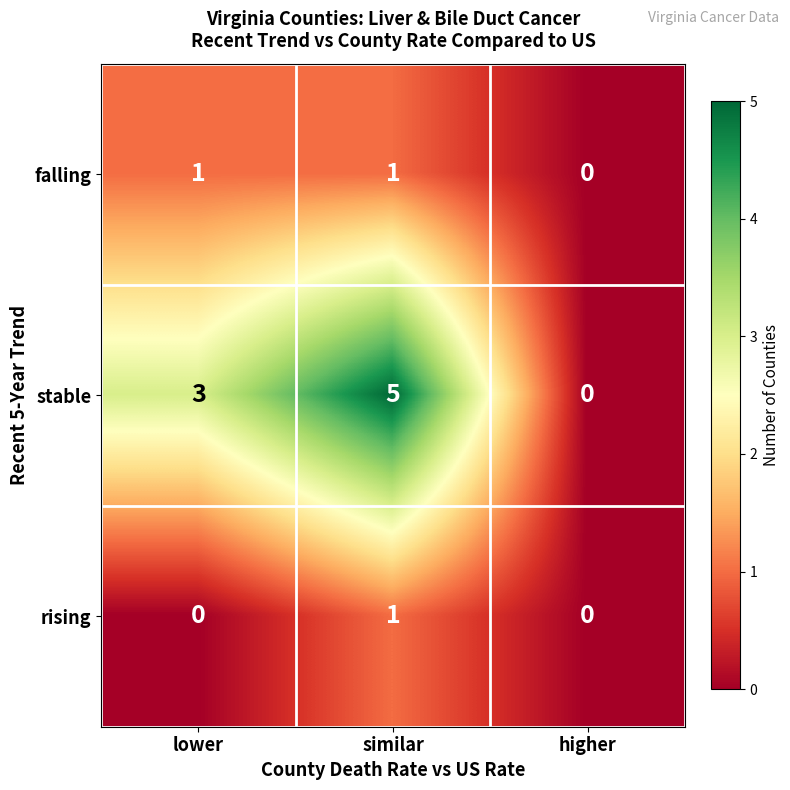

What is the difference between the highest and lowest values at lower?

3